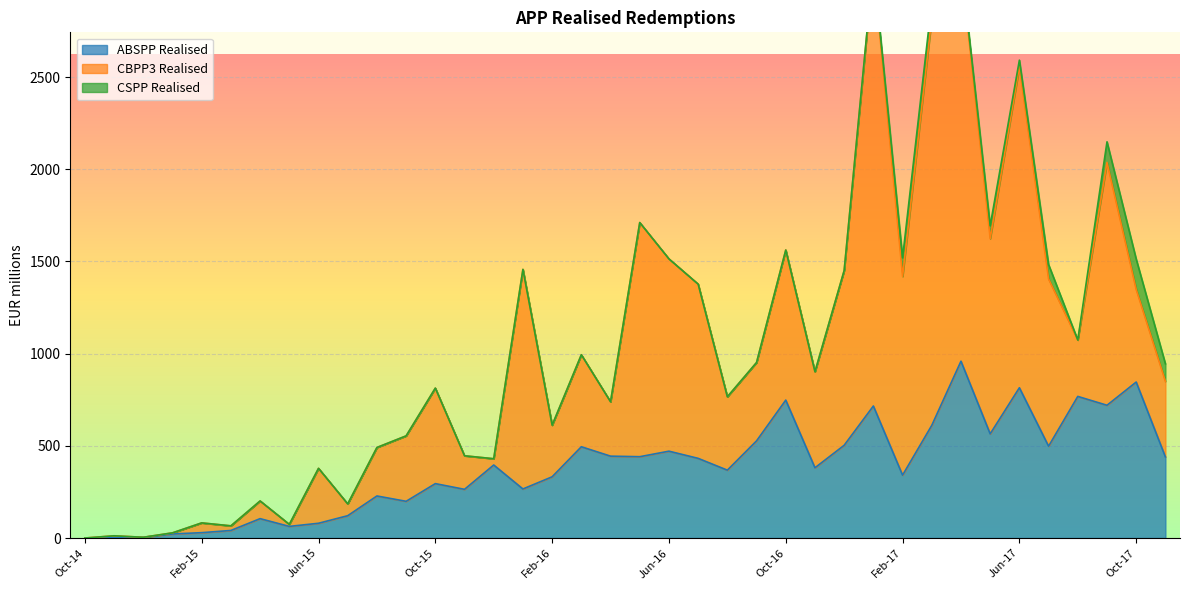

Where do CBPP3 Realised and ABSPP Realised first cross each other?

Nov-14 and Dec-14